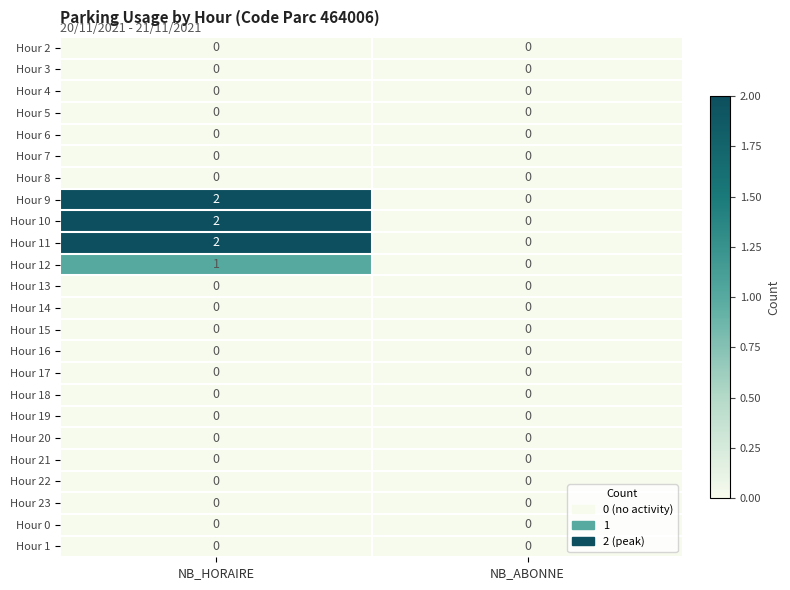

Which category has the lowest value in the Hour 10 series?

NB_ABONNE